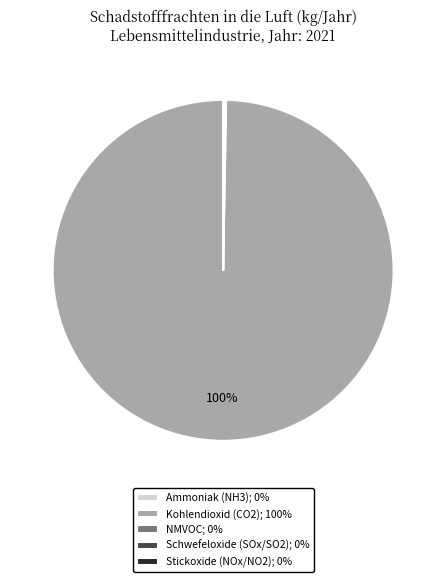

Which category accounts for the majority?

Kohlendioxid (CO2); 100%